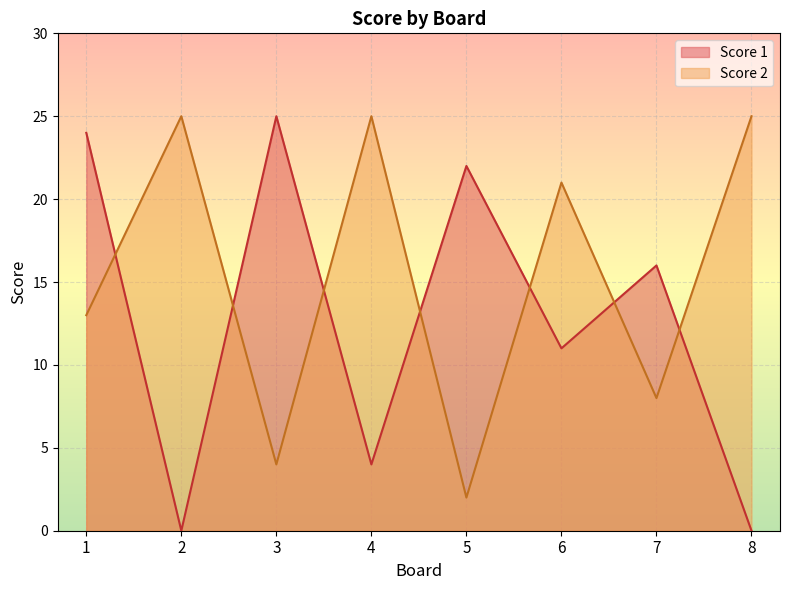

The Score 2 series shows 25 at 4. True or false?

True